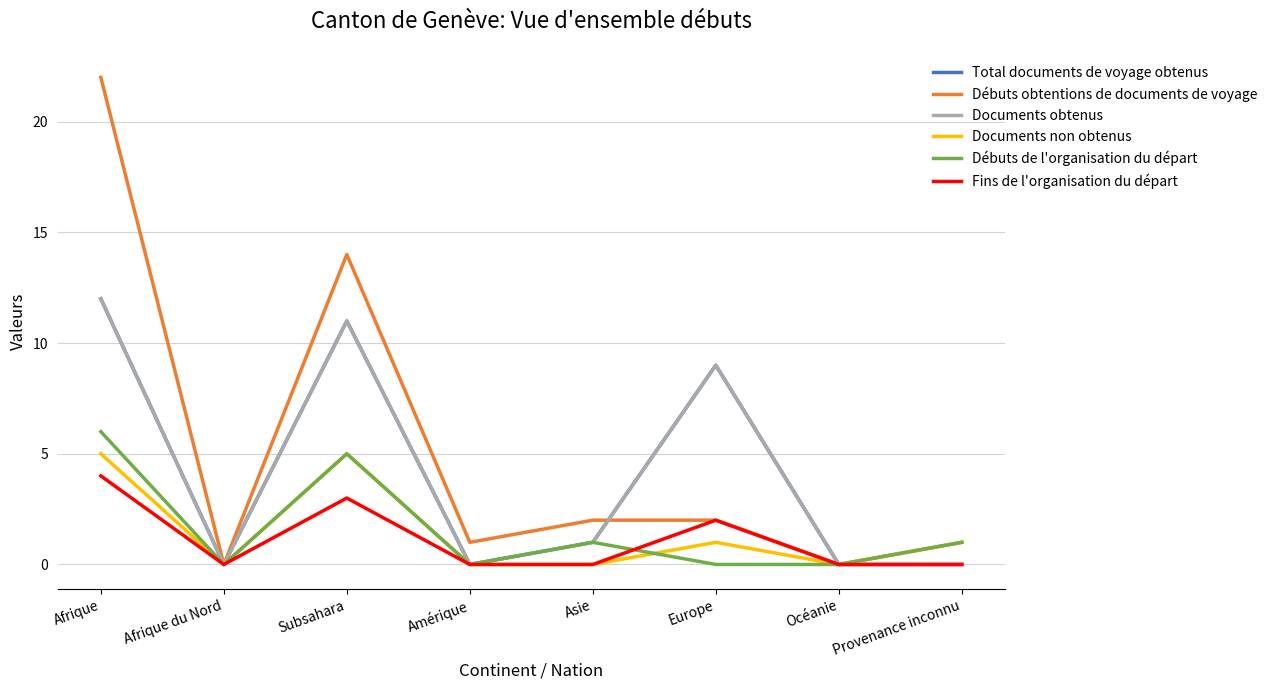

Reading right to left, transcribe all the data shown in this chart.

Total documents de voyage obtenus: Provenance inconnu=0	Océanie=0	Europe=9	Asie=1	Amérique=0	Subsahara=11	Afrique du Nord=0	Afrique=12
Débuts obtentions de documents de voyage: Provenance inconnu=1	Océanie=0	Europe=2	Asie=2	Amérique=1	Subsahara=14	Afrique du Nord=0	Afrique=22
Documents obtenus: Provenance inconnu=0	Océanie=0	Europe=9	Asie=1	Amérique=0	Subsahara=11	Afrique du Nord=0	Afrique=12
Documents non obtenus: Provenance inconnu=1	Océanie=0	Europe=1	Asie=0	Amérique=0	Subsahara=5	Afrique du Nord=0	Afrique=5
Débuts de l'organisation du départ: Provenance inconnu=1	Océanie=0	Europe=0	Asie=1	Amérique=0	Subsahara=5	Afrique du Nord=0	Afrique=6
Fins de l'organisation du départ: Provenance inconnu=0	Océanie=0	Europe=2	Asie=0	Amérique=0	Subsahara=3	Afrique du Nord=0	Afrique=4